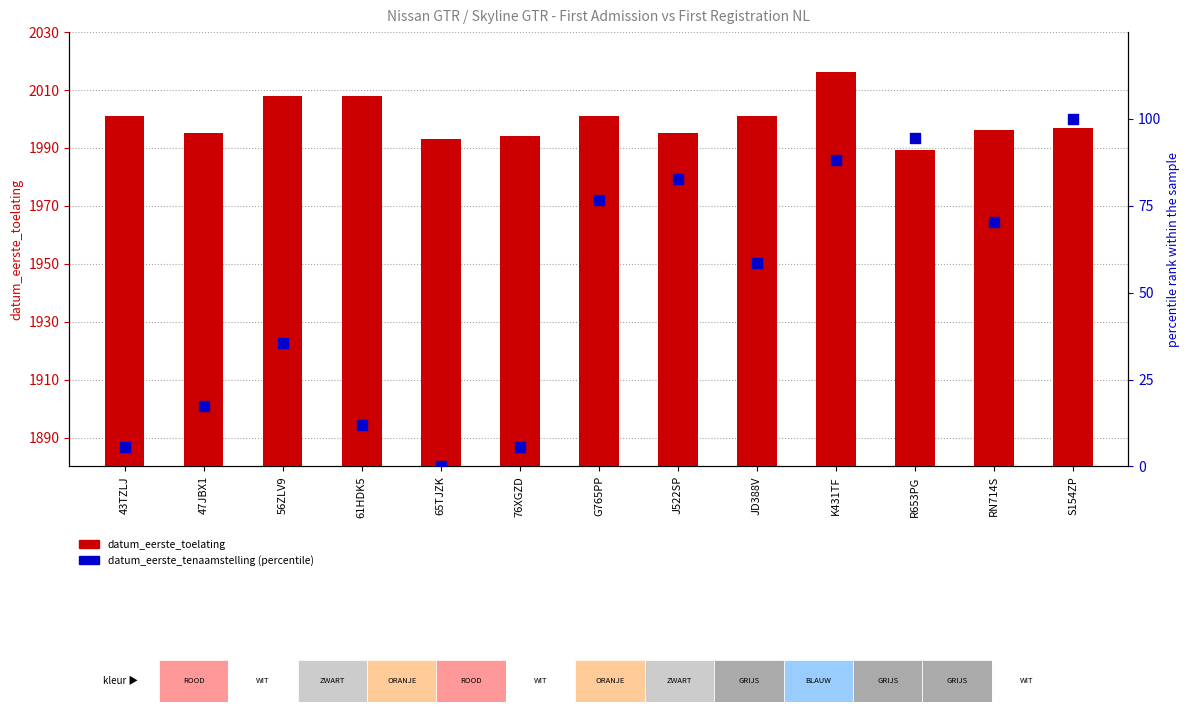

Is the value of datum_eerste_toelating at S154ZP greater than the value of datum_eerste_tenaamstelling (pct) at 43TZLJ?

Yes